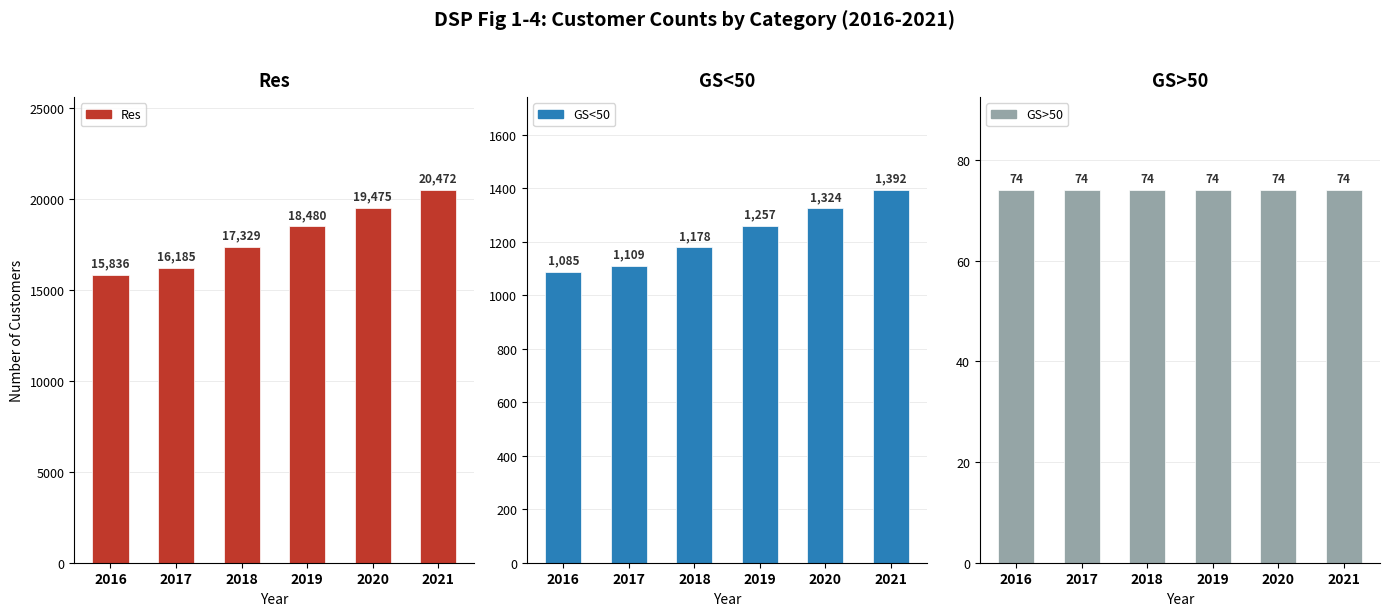

List the labels in order of Res value, largest first.

2021, 2020, 2019, 2018, 2017, 2016